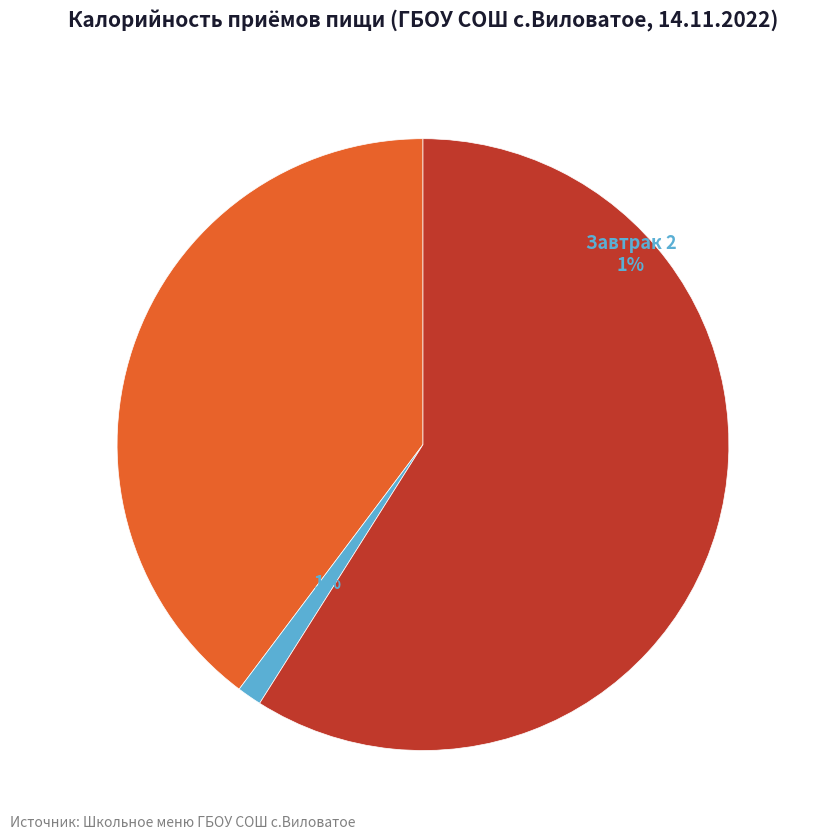

Is it true that Завтрак is 40% of the pie?

True